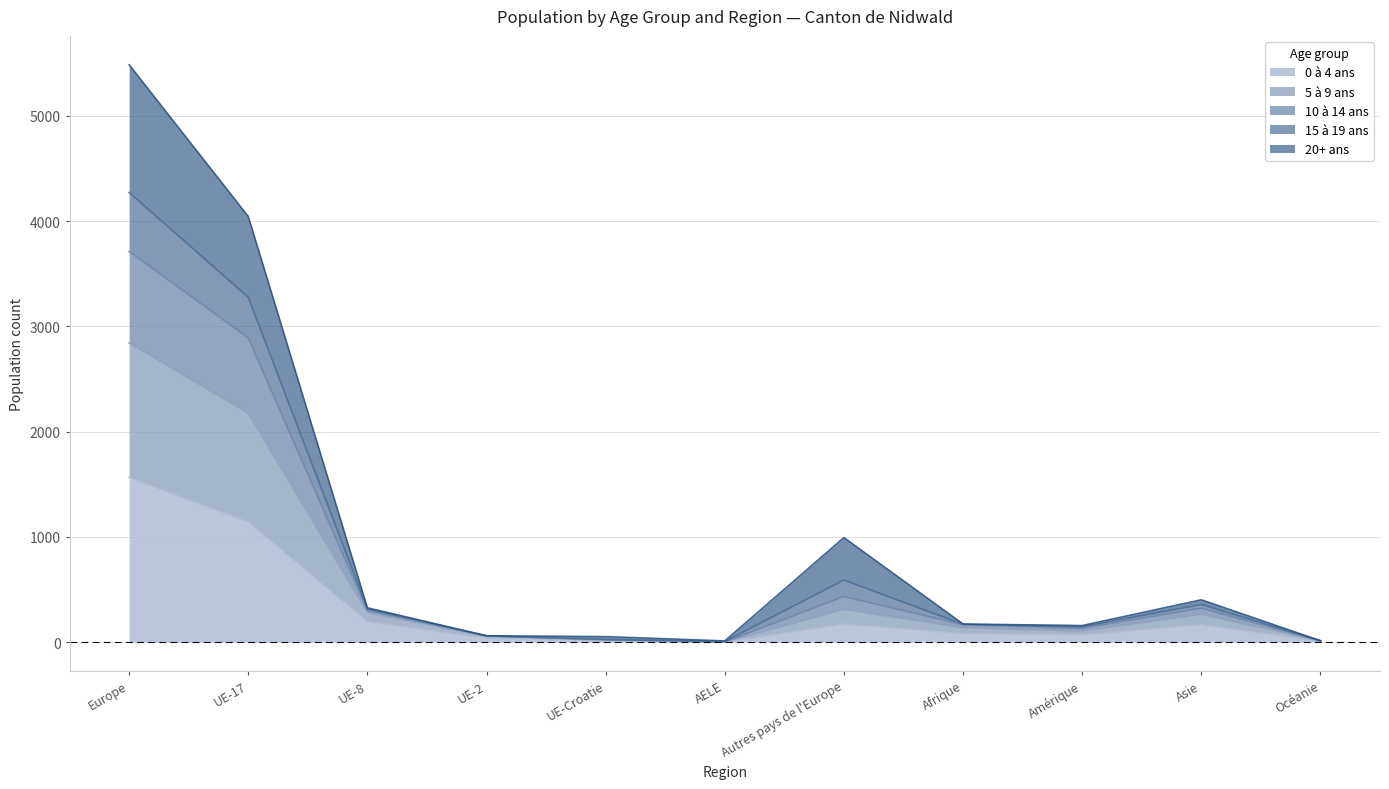

At which category is the sum across all series the highest?

Europe